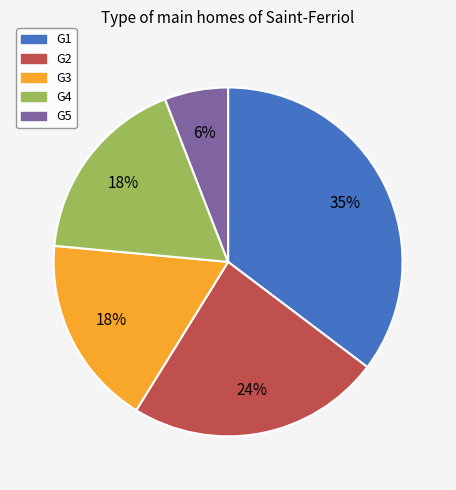

Which category has the smallest portion of the pie?

G5